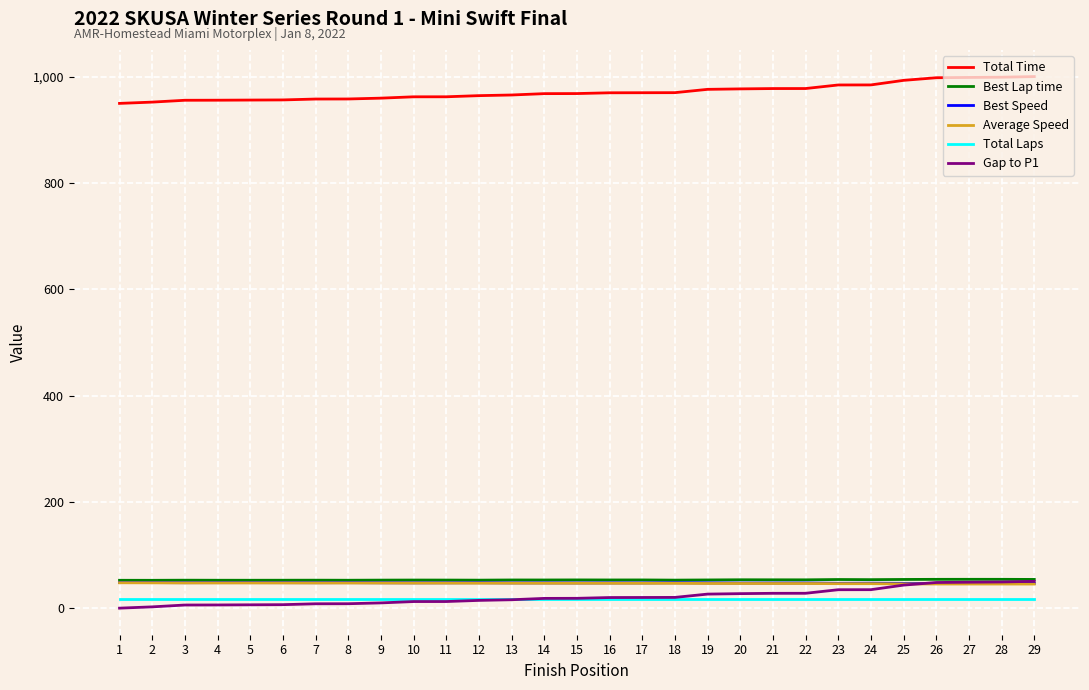

True or false: Best Lap time and Total Time cross at least once.

False